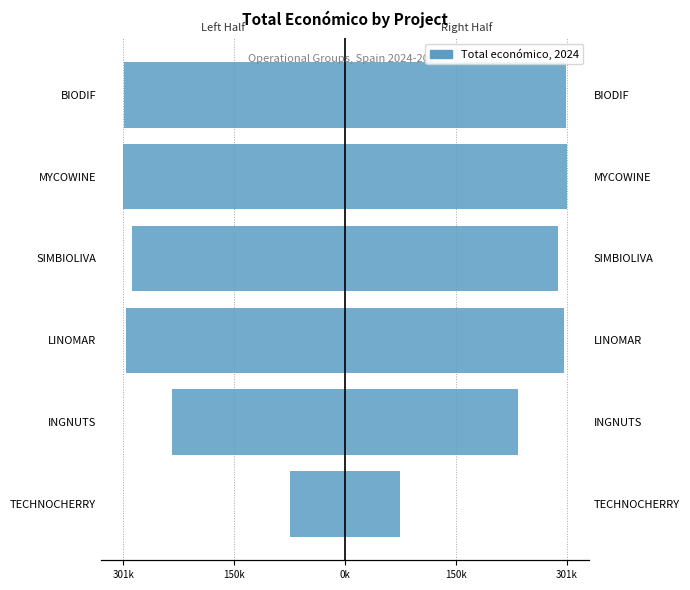

What is the sum of all Total económico (left) values?

-1498586.2